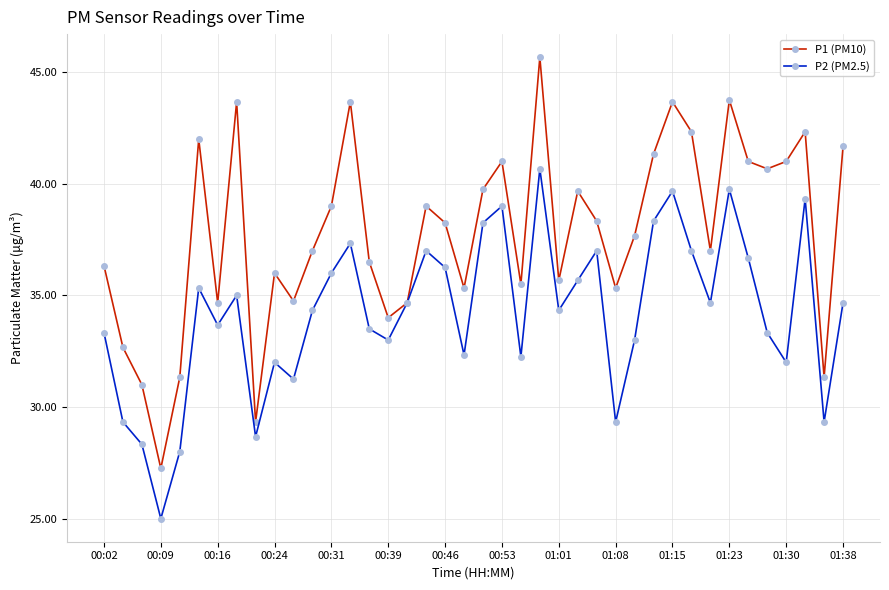

True or false: P1 (PM10) has more than 2 interior local peaks.

True